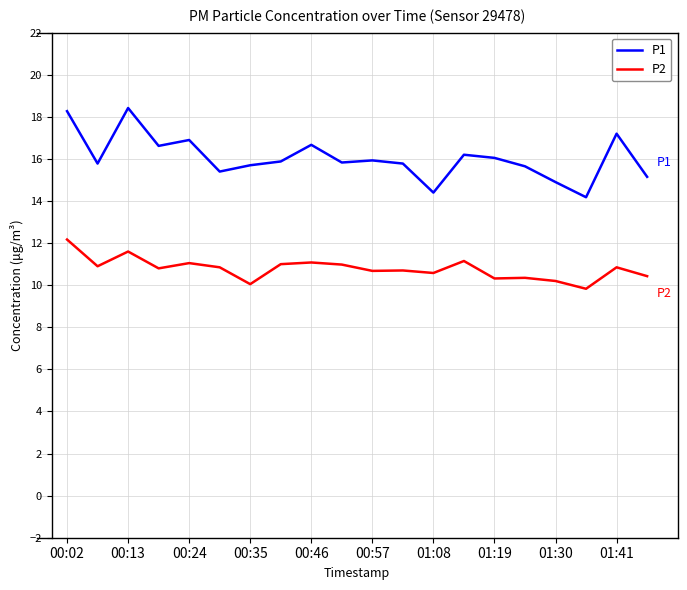

Which series has the largest range (max minus min)?

P1